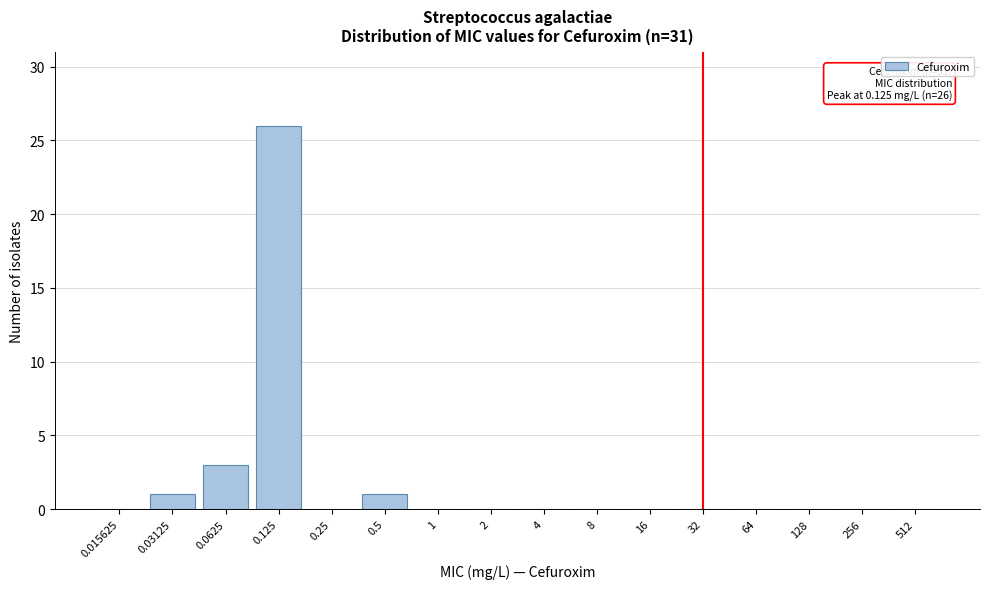

Reading left to right, transcribe all the data shown in this chart.

0.015625=0	0.03125=1	0.0625=3	0.125=26	0.25=0	0.5=1	1=0	2=0	4=0	8=0	16=0	32=0	64=0	128=0	256=0	512=0